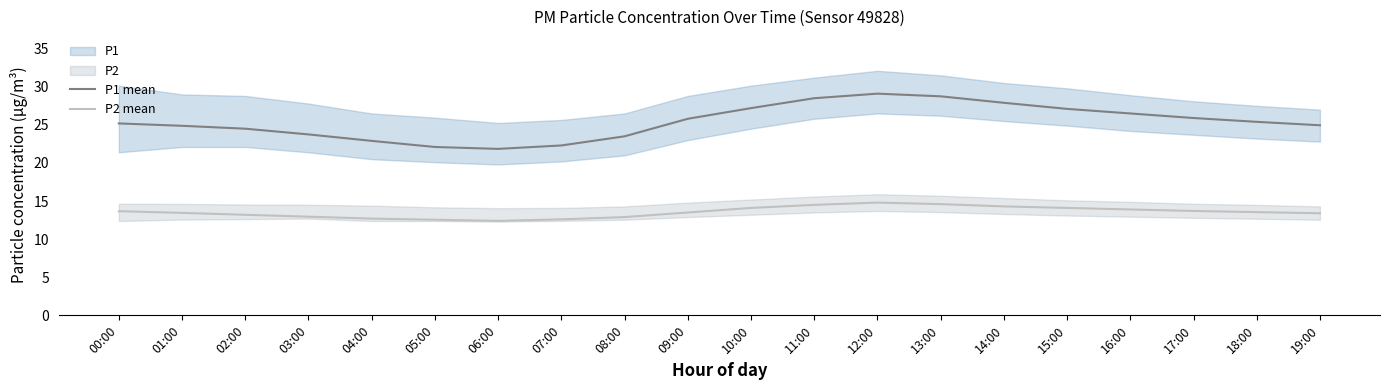

Read the P1 mean value at 14:00.

27.9